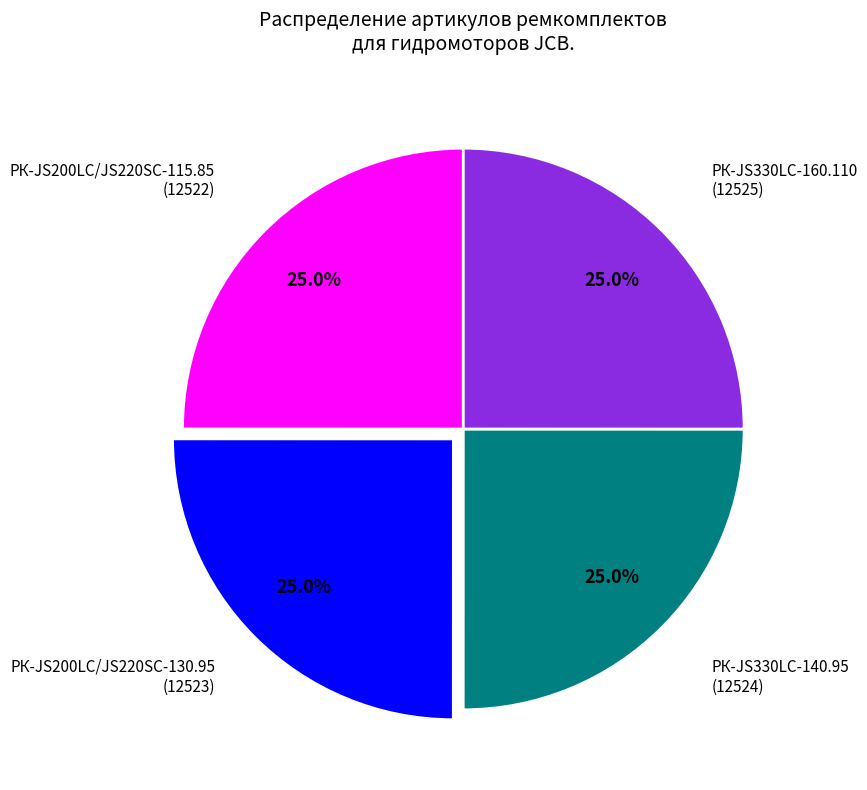

To the nearest percent, what percentage of the pie is РК-JS200LC/JS220SC-130.95?

25%